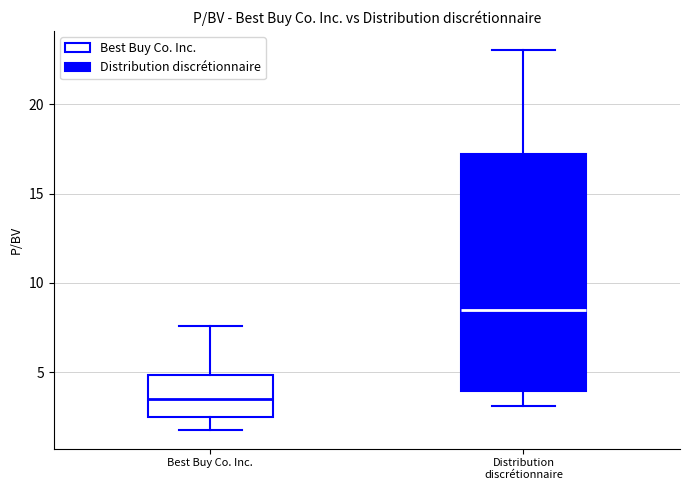

Reading left to right, transcribe this box plot: for each box, give where its median line is, the range the box spans, and where its two whiskers end, as read against the y-axis. The values are not printed on the chart, so give them approximately, as read against the axis.

Best Buy Co. Inc.: median 3.5, box 2.5 to 5.0, whiskers 2.0 to 7.5
Distribution discrétionnaire: median 8.5, box 4.0 to 17.0, whiskers 3.0 to 23.0